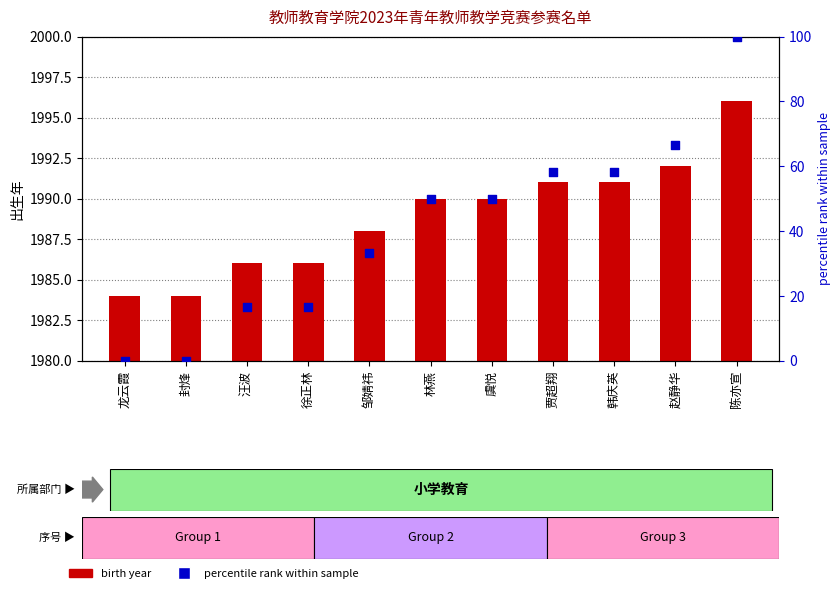

Is the value of birth year at 封烽 greater than the value of percentile rank at 韩庆英?

Yes